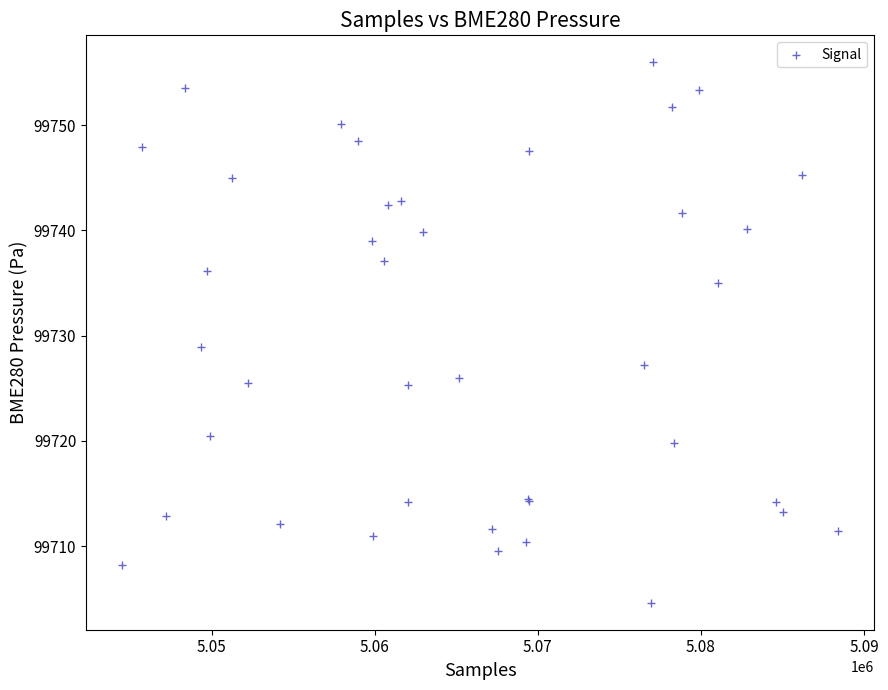

What Y value in the scatter plot is closest to 99730?

99728.9